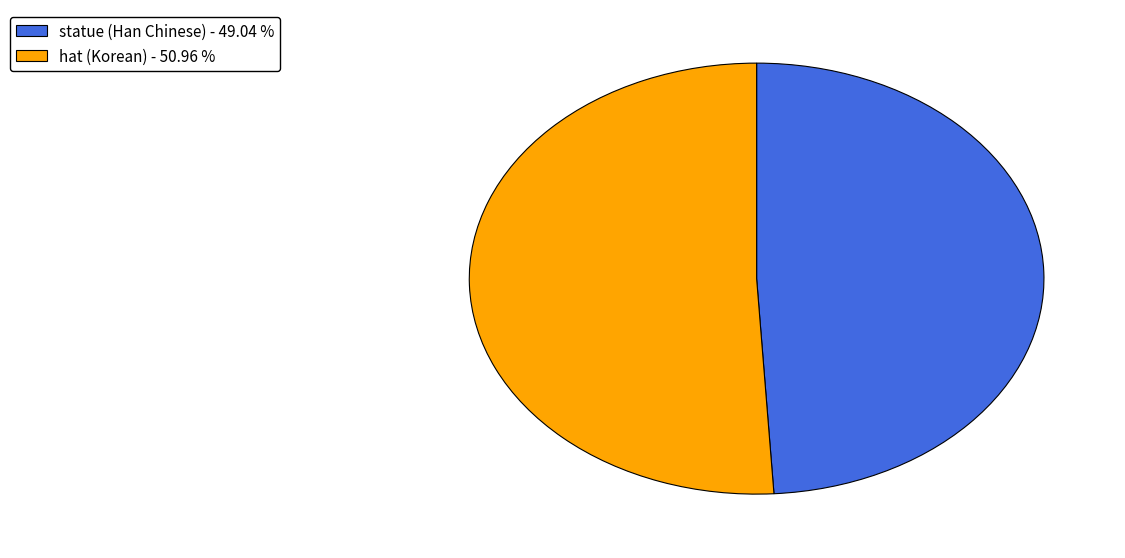

Which category has the biggest portion of the pie?

hat (Korean)